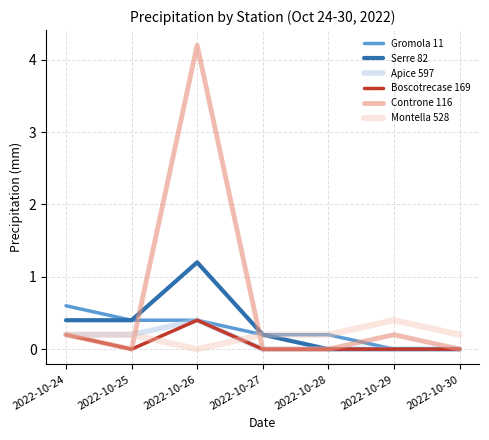

After their last crossing, which series has the higher values: Controne 116 or Montella 528?

Montella 528